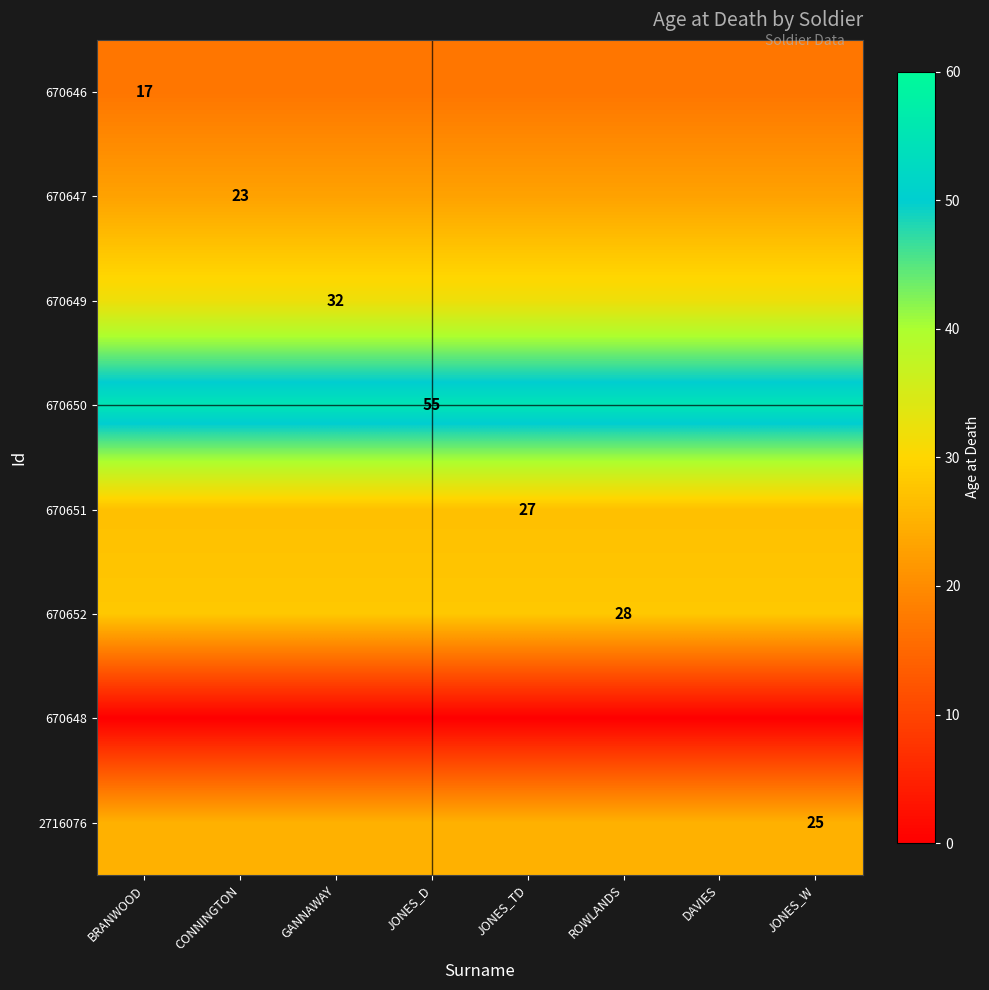

What is the lowest value of the 2716076 series?

25